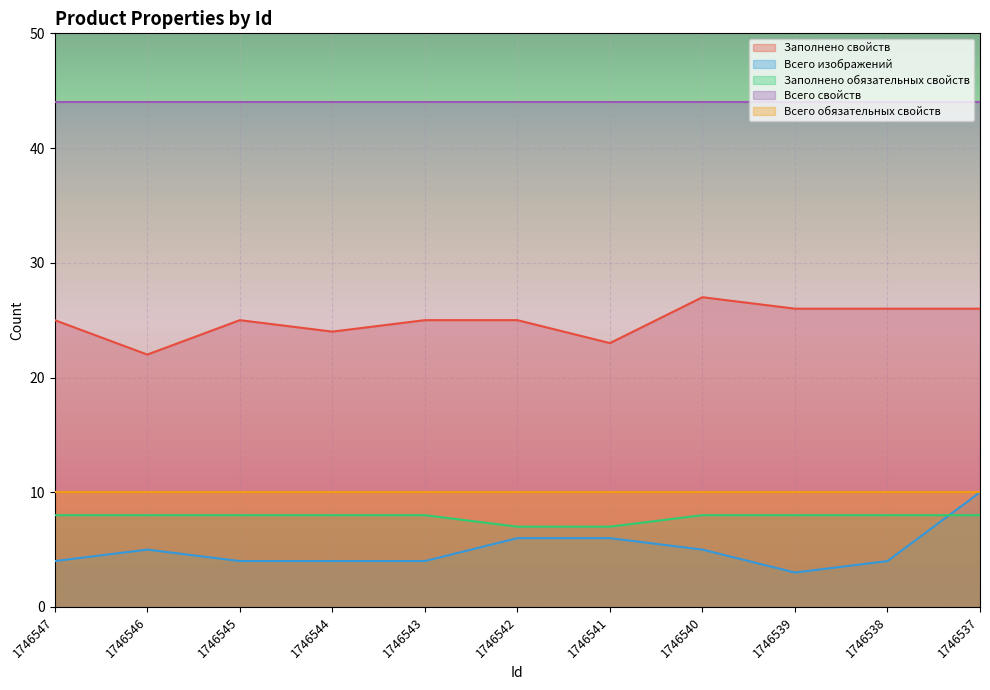

Is it true that Всего изображений equals 8 at 1746546?

False